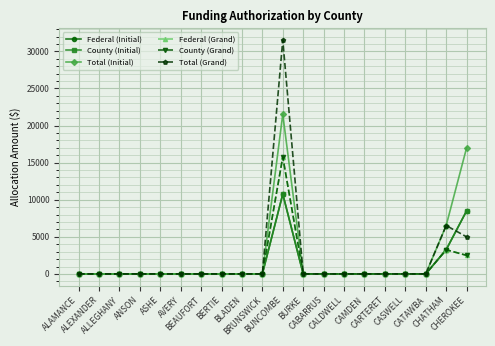

Is this an area chart (filled region under the line)?

No